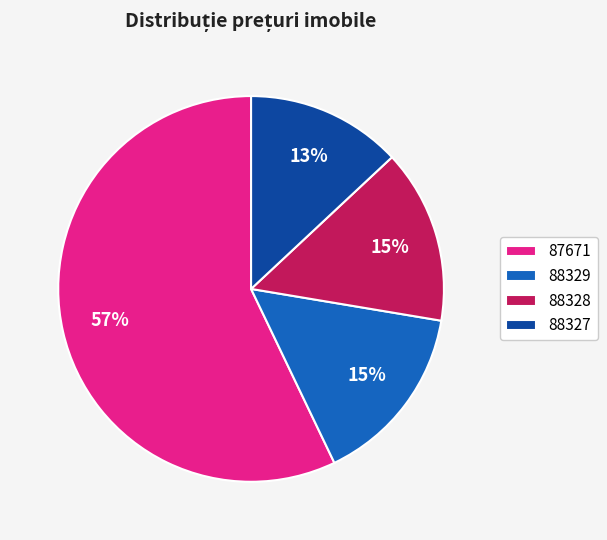

To the nearest percent, what portion does 87671 represent?

57%